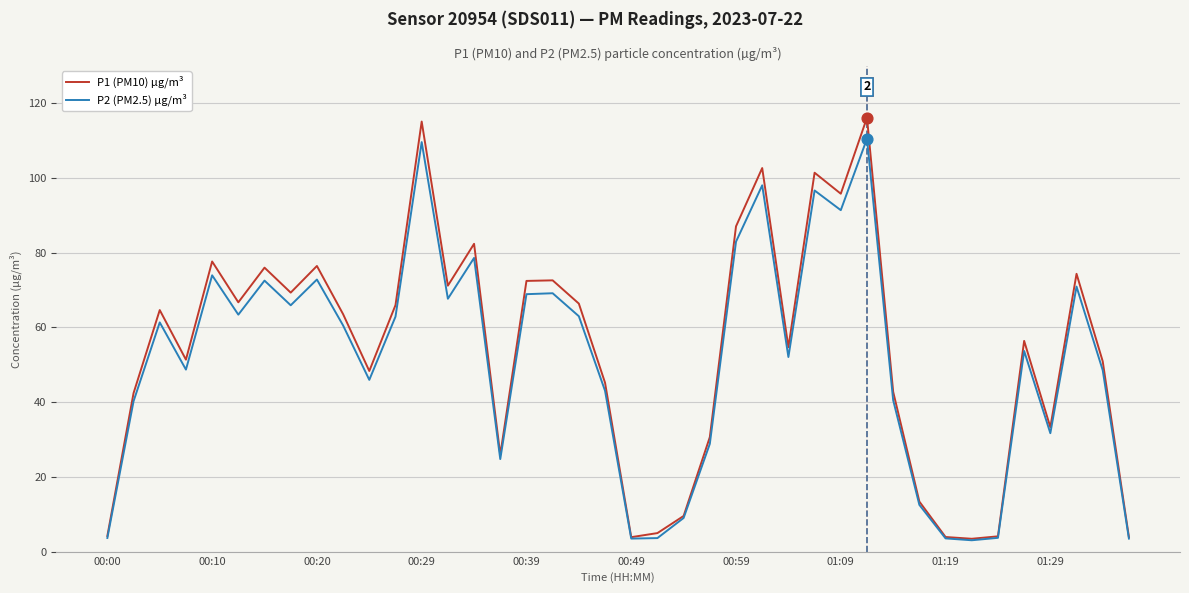

What is the maximum value for P2 (PM2.5) µg/m³?

110.5